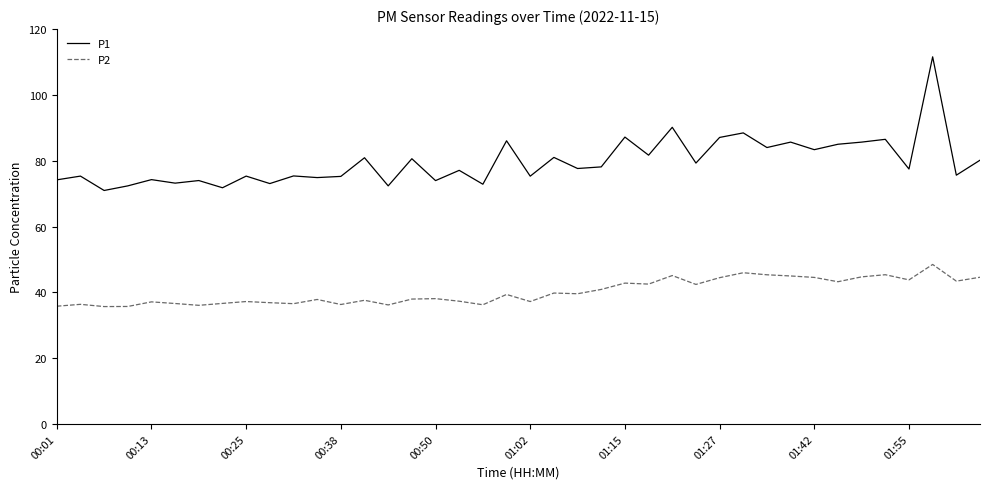

What is the maximum value shown in the chart?

111.6